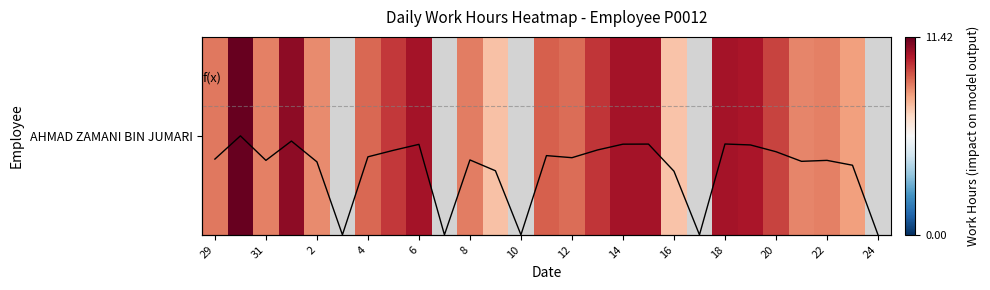

What is the highest value of the AHMAD ZAMANI BIN JUMARI series?

11.4